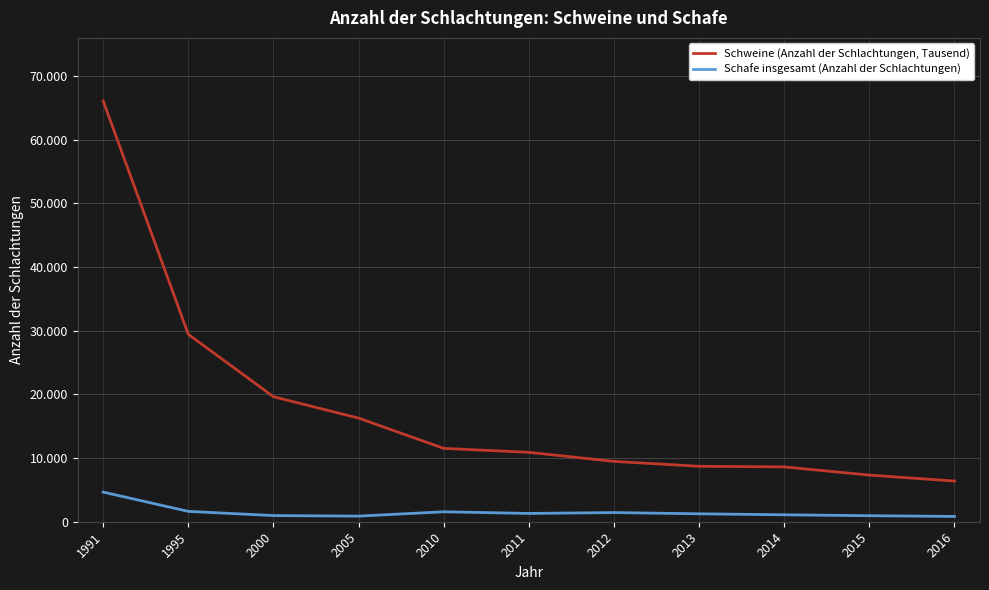

Reading right to left, what are all the values shown in this chart?

Schweine (Anzahl der Schlachtungen, Tausend): 2016=6387	2015=7324	2014=8610	2013=8707	2012=9476	2011=10898	2010=11521	2005=16273	2000=19633	1995=29426	1991=66070
Schafe insgesamt (Anzahl der Schlachtungen): 2016=832	2015=945	2014=1088	2013=1244	2012=1440	2011=1300	2010=1562	2005=878	2000=968	1995=1625	1991=4652